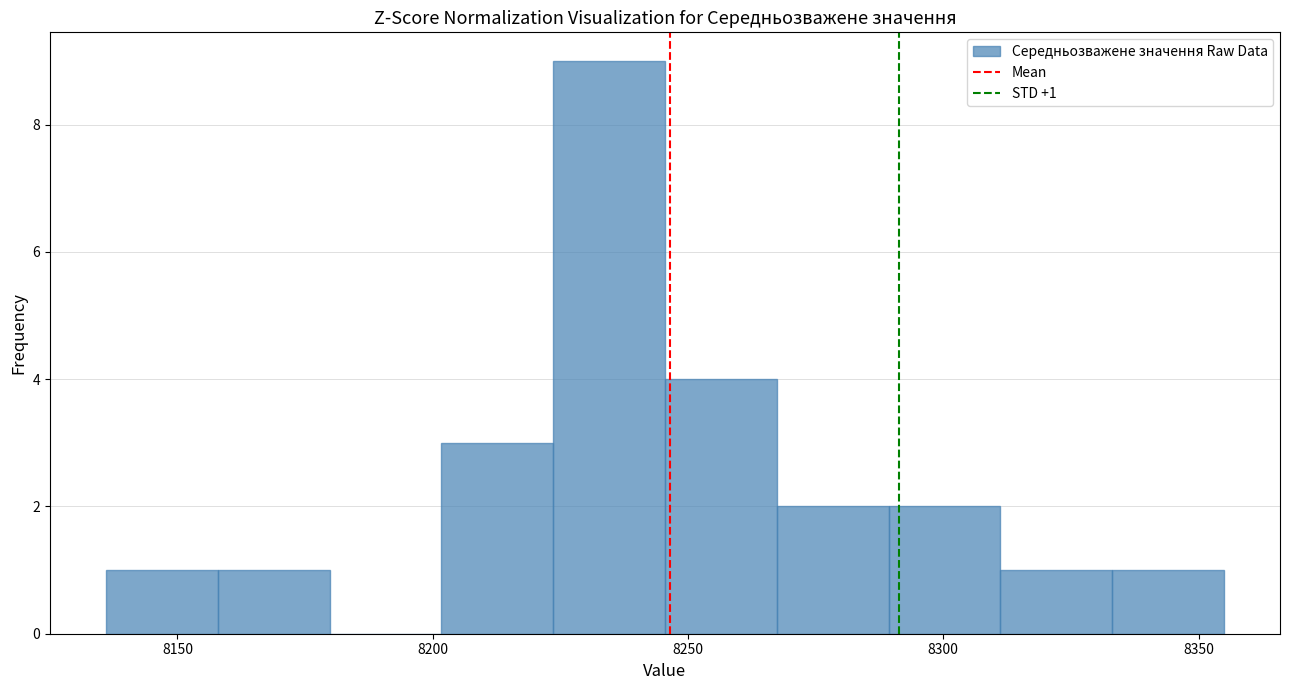

Over which range of the x-axis is the bar tallest?

8225 to 8245